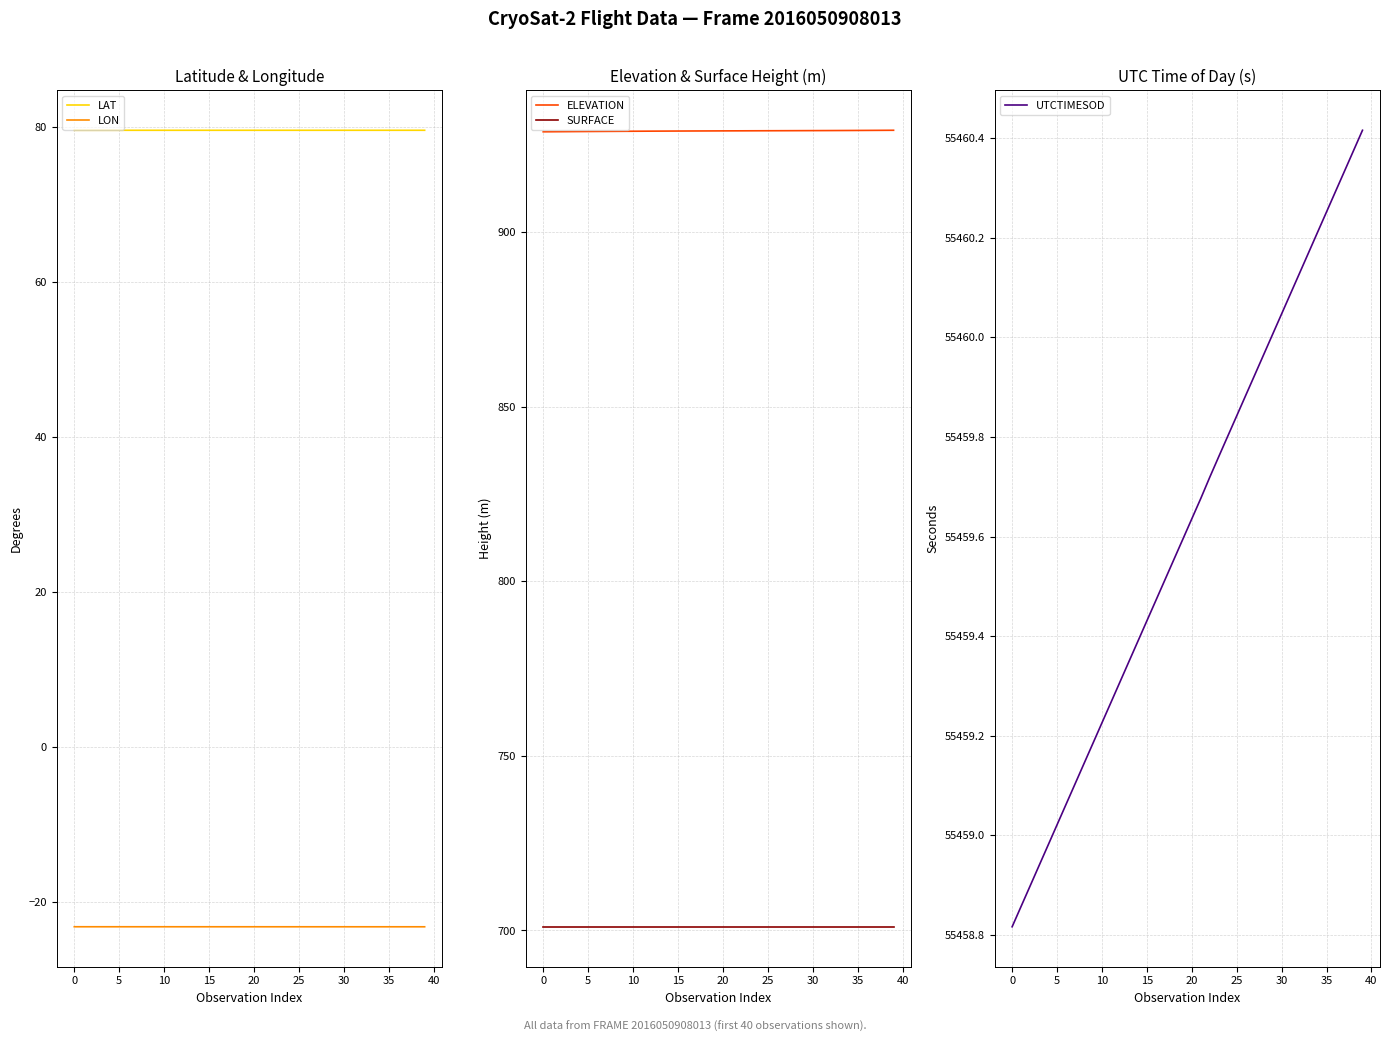

Which category has the highest value across all series?

39